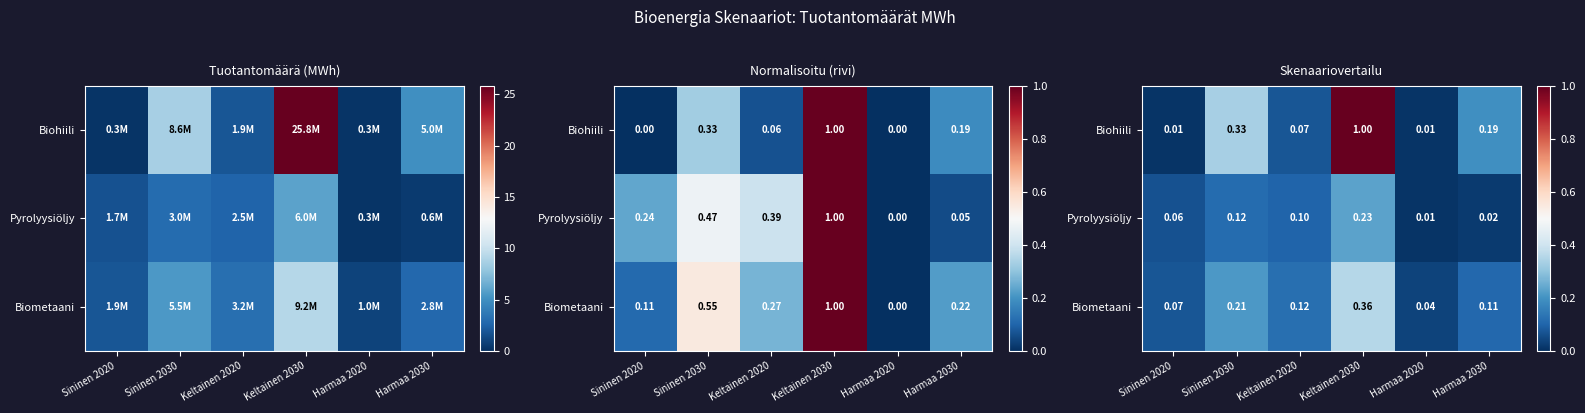

What is the average value of the Biohiili series?

0.3